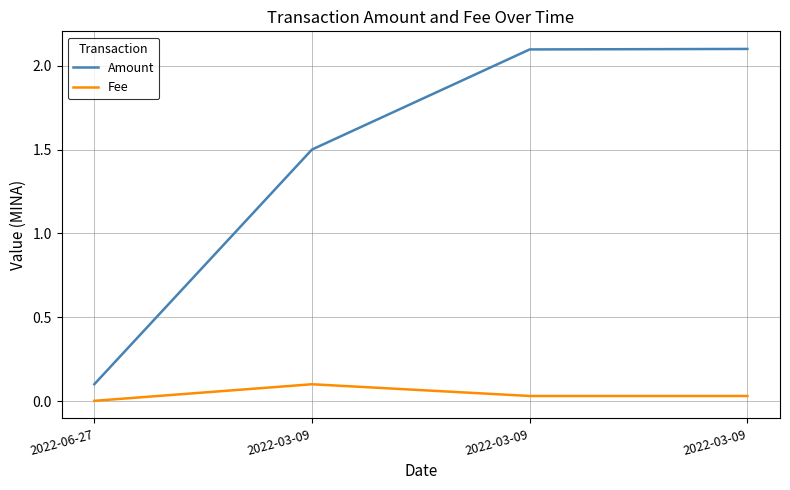

How many values in the Amount series exceed 2?

2